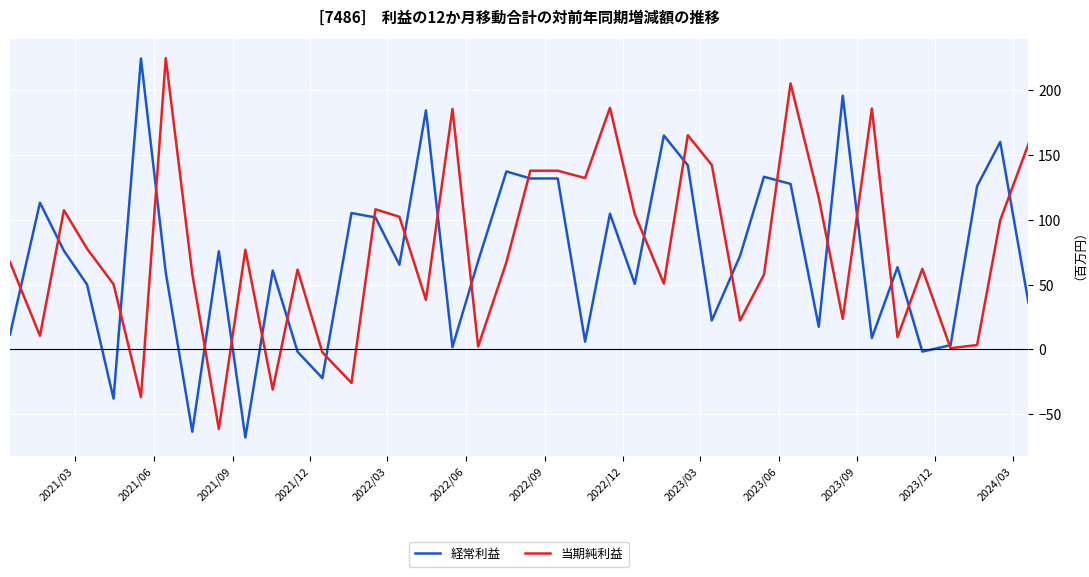

What is the lowest value of the 当期純利益 series?

-61.4